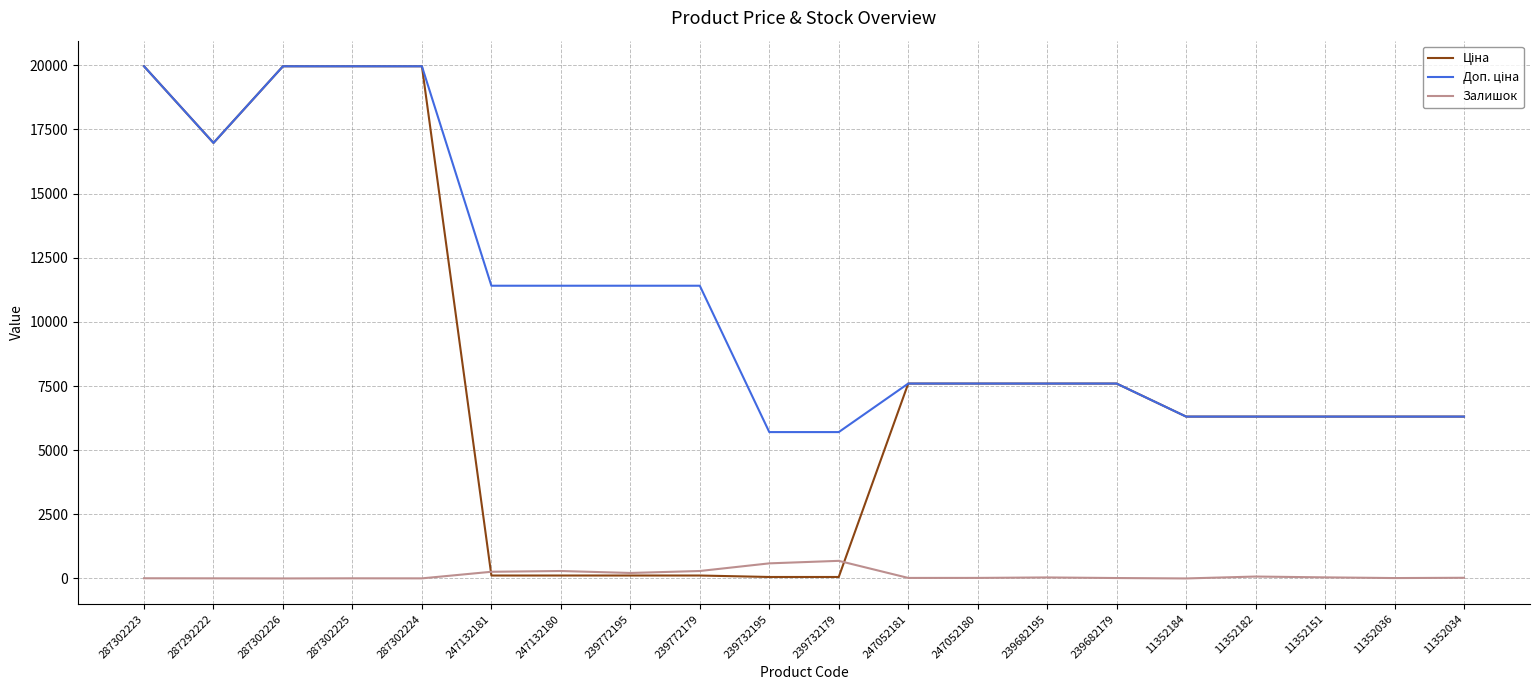

Is it true that Залишок equals 4.0 at 287292222?

True